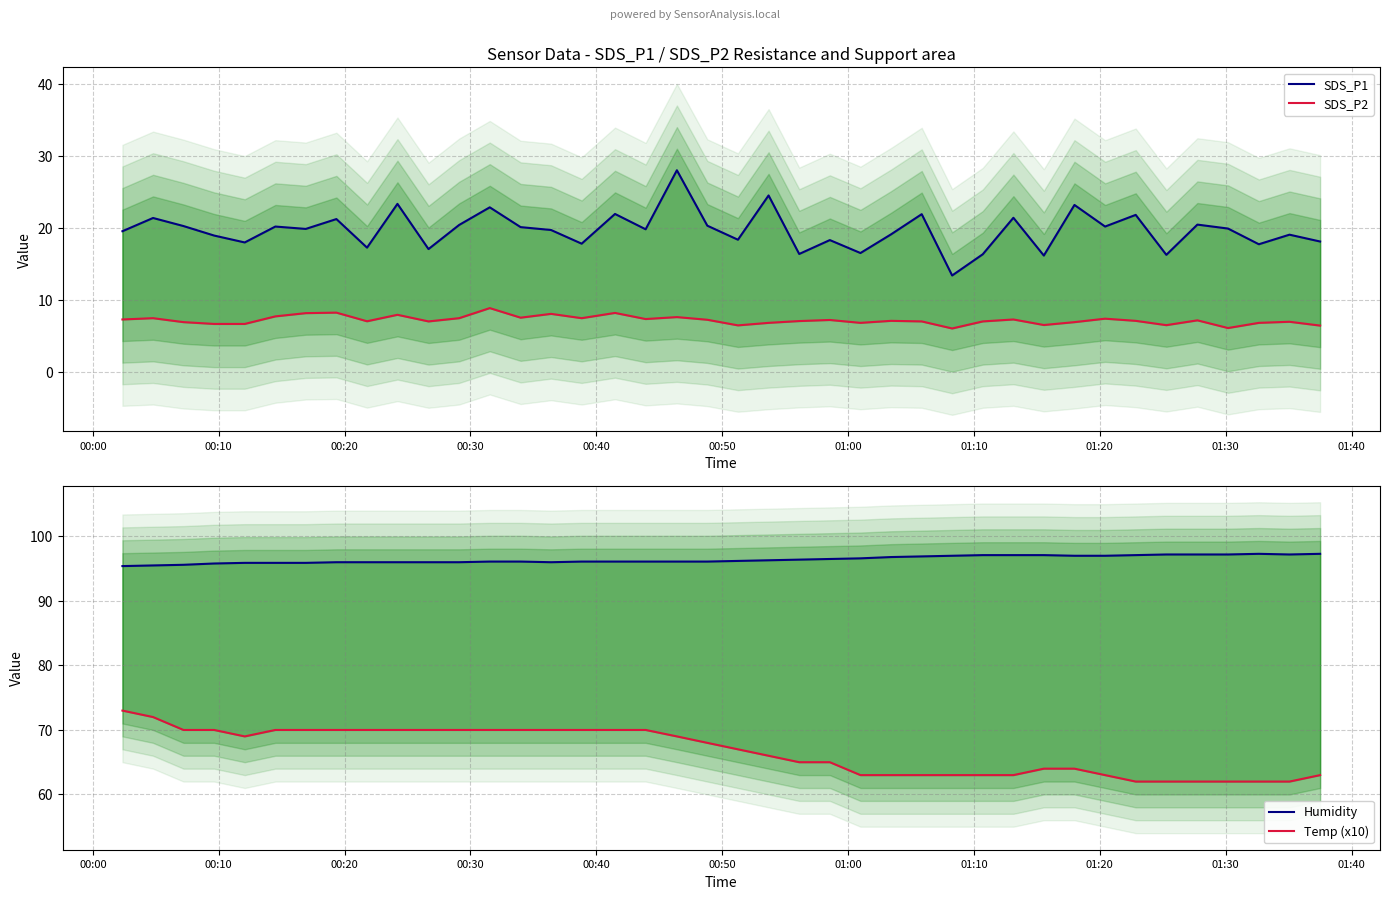

Where does the SDS_P2 series first go above 7?

00:00